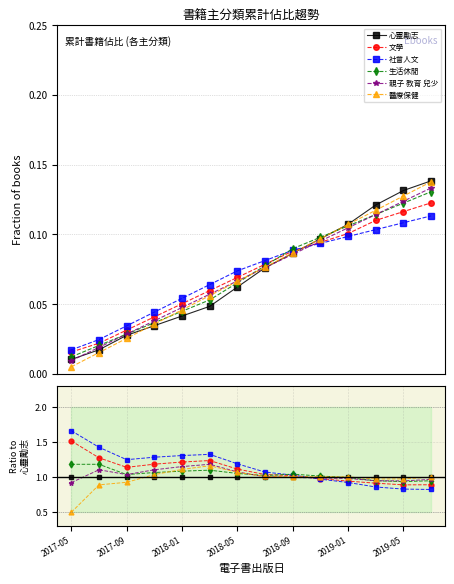

What are all the series names shown in the legend?

心靈勵志, 文學, 社會人文, 生活休閒, 親子 教育 兒少, 醫療保健